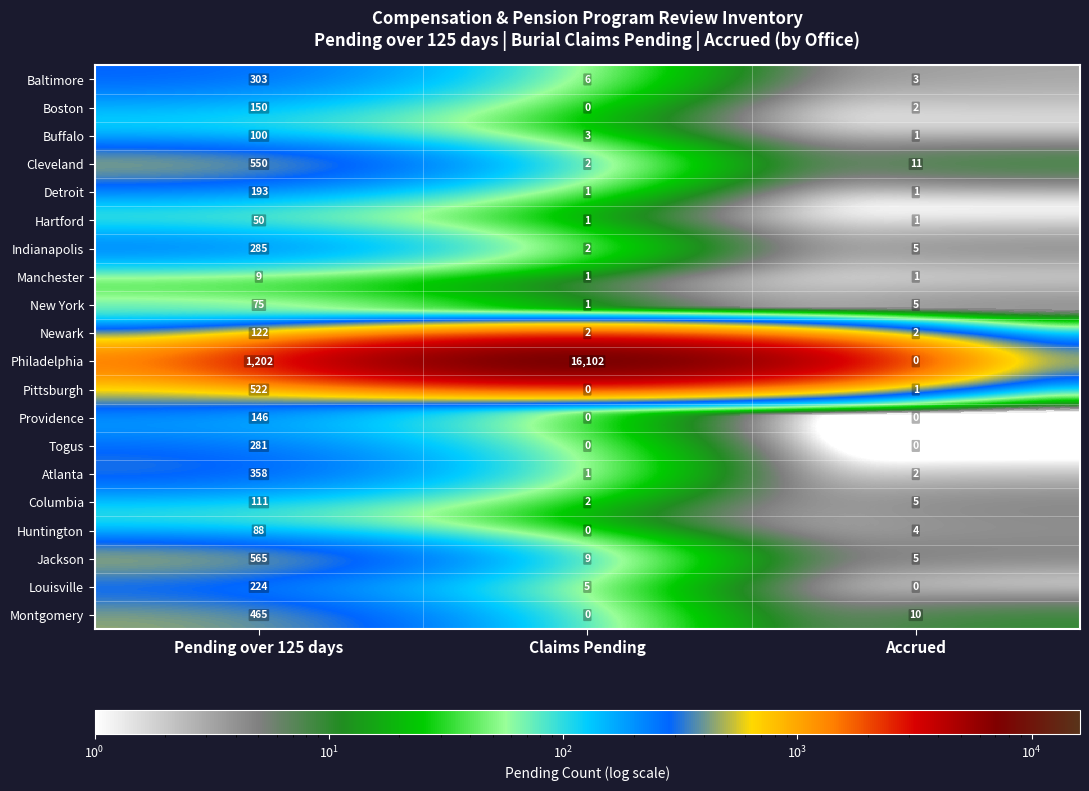

What is the difference between the second highest and minimum values in the Huntington series?

4